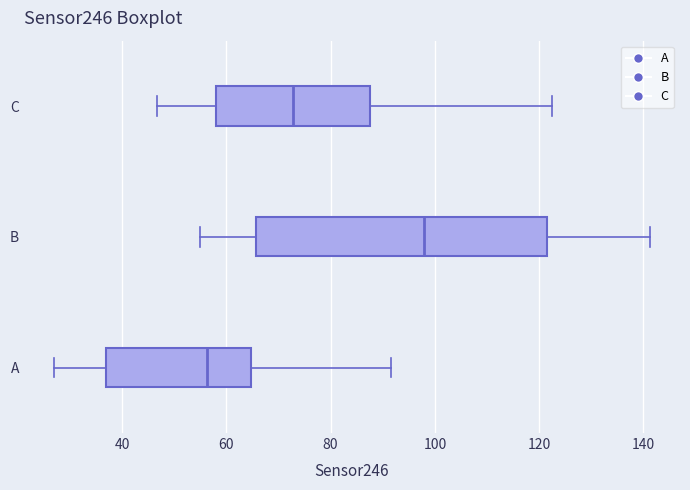

Reading bottom to top, transcribe this box plot: for each box, give where its median line is, the range the box spans, and where its two whiskers end, as read against the x-axis. The values are not printed on the chart, so give them approximately, as read against the axis.

A: median 56, box 36 to 64, whiskers 26 to 92
B: median 98, box 66 to 122, whiskers 56 to 142
C: median 72, box 58 to 88, whiskers 46 to 122